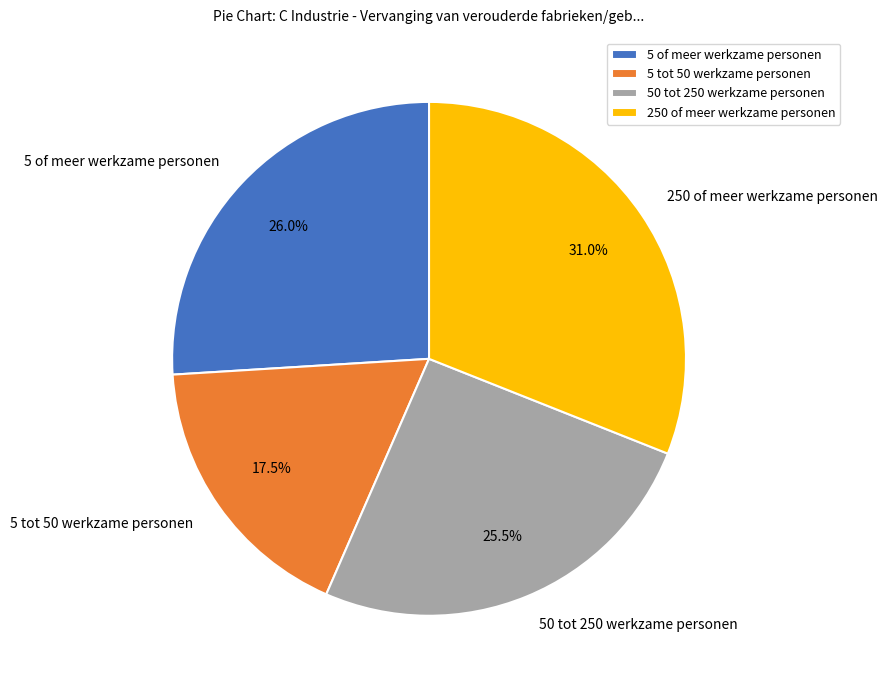

Is 5 tot 50 werkzame personen the majority of the pie?

No